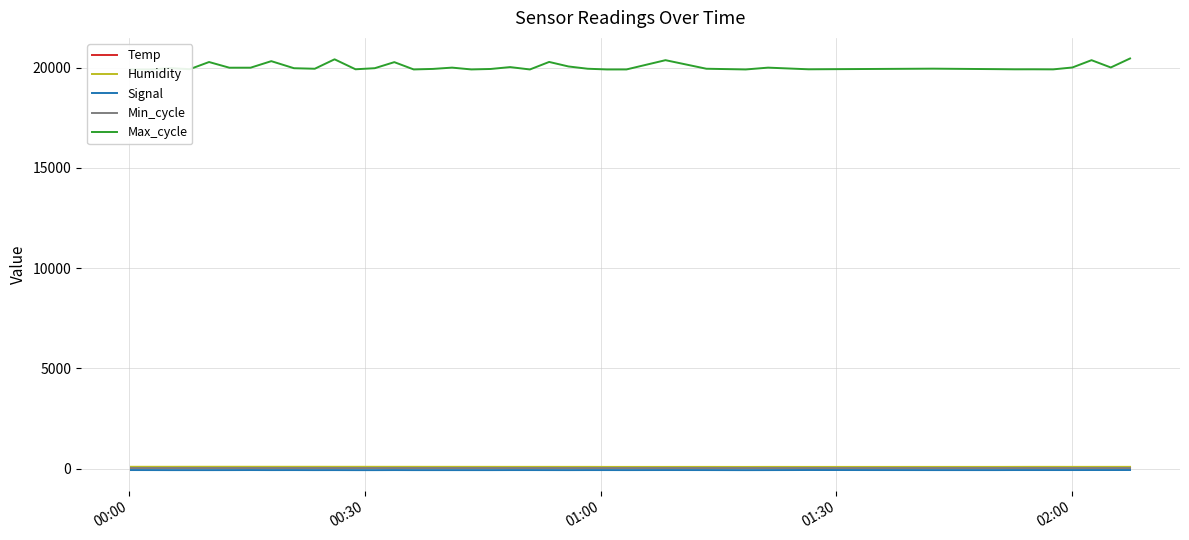

Which series has the largest total across all categories?

Max_cycle